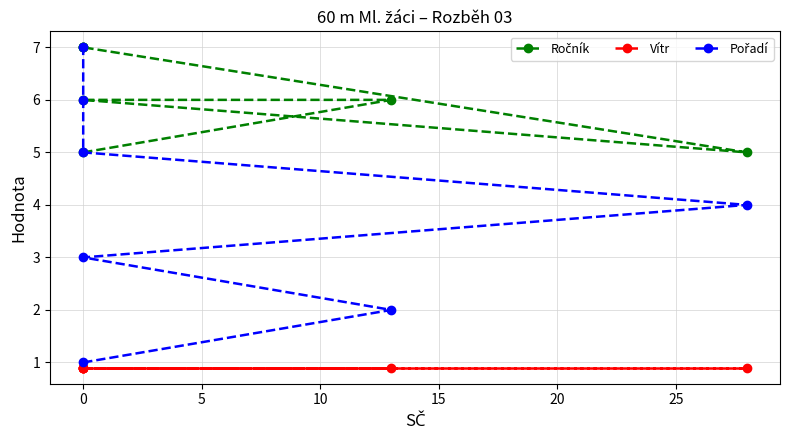

What is the value of the Pořadí point at the 2nd from the left?

2.0